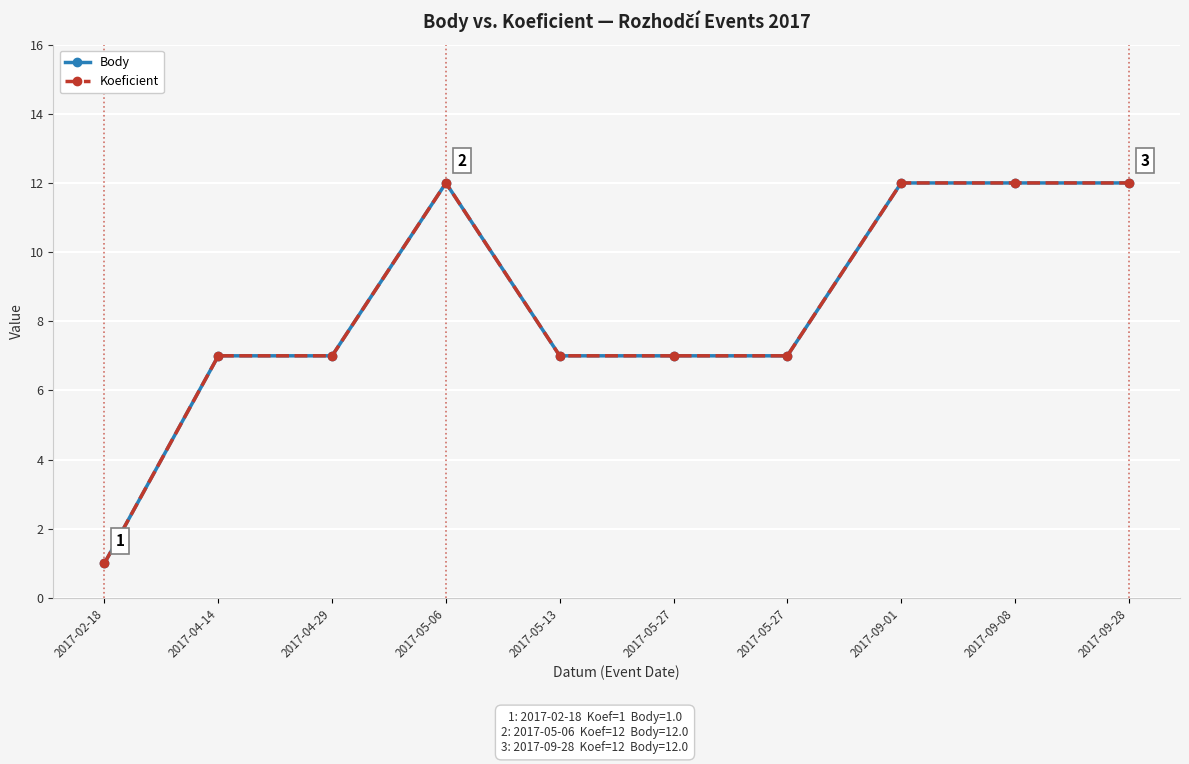

Which label corresponds to the largest value in the chart?

2017-05-06